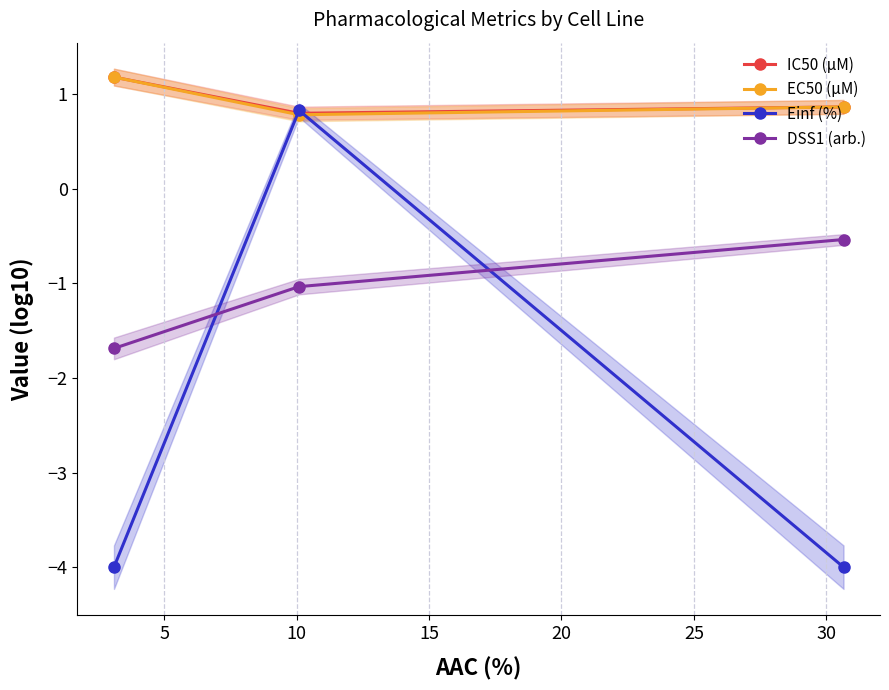

What is the highest value of the DSS1 (arb.) series?

-0.5